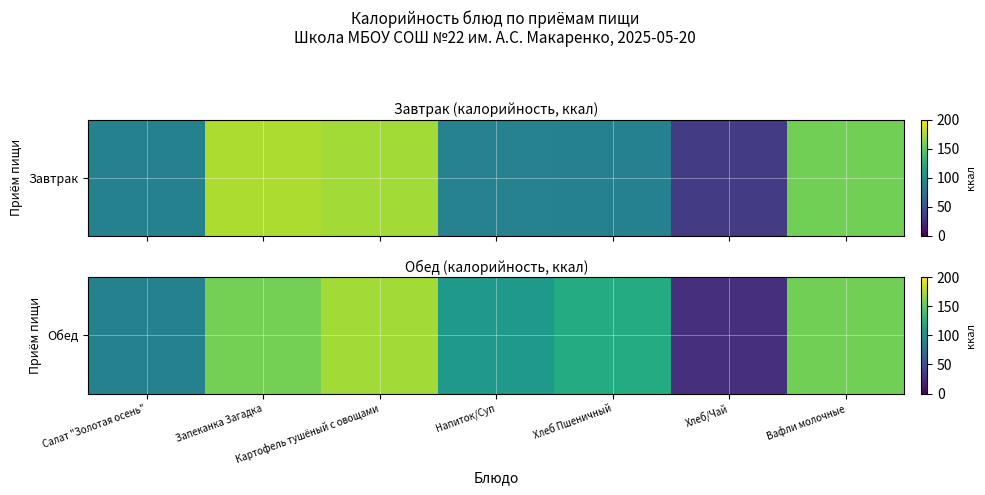

The chart shows a value of 36.0 at Салат "Золотая осень". True or false?

False